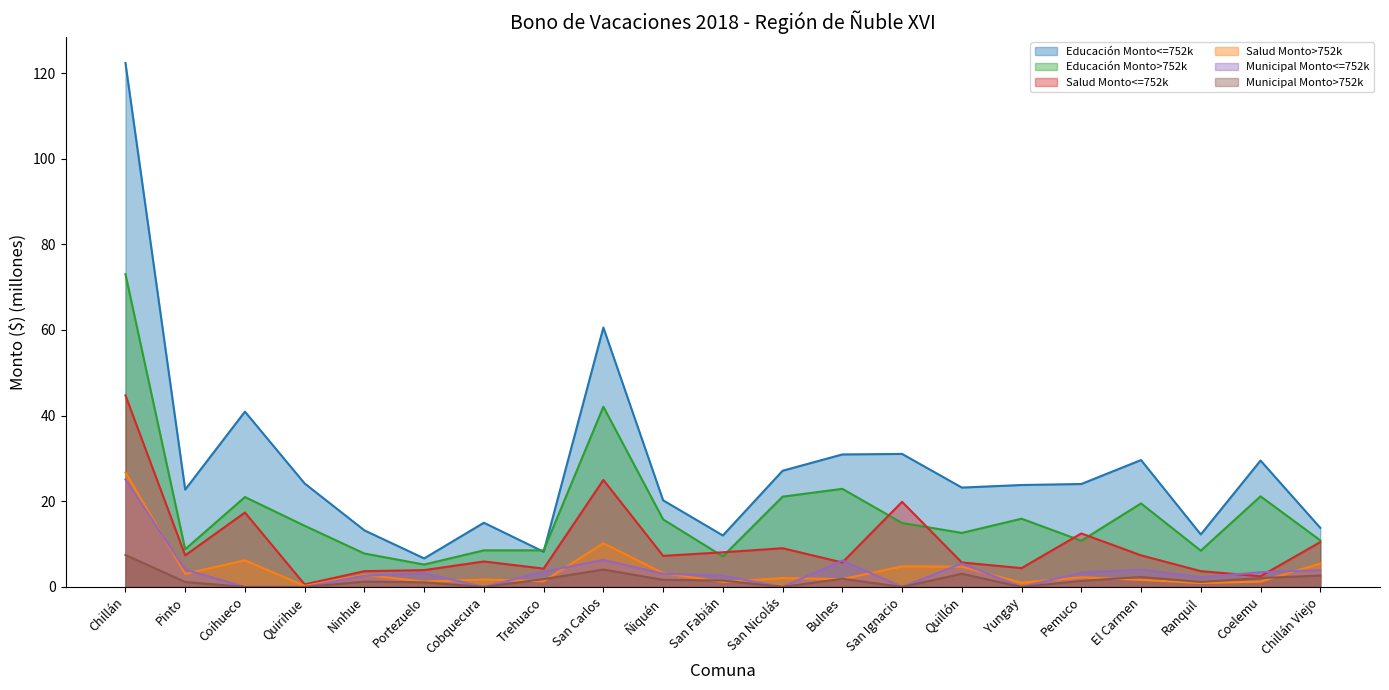

What is the average value of the Municipal Monto<=752k series?

3.8